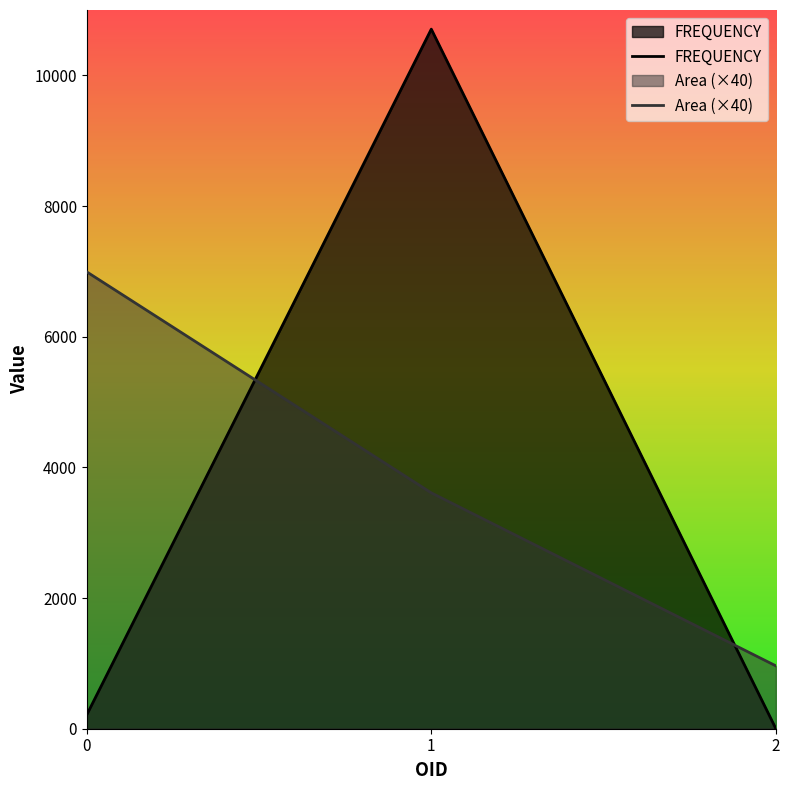

At which category is the sum across all series the highest?

1